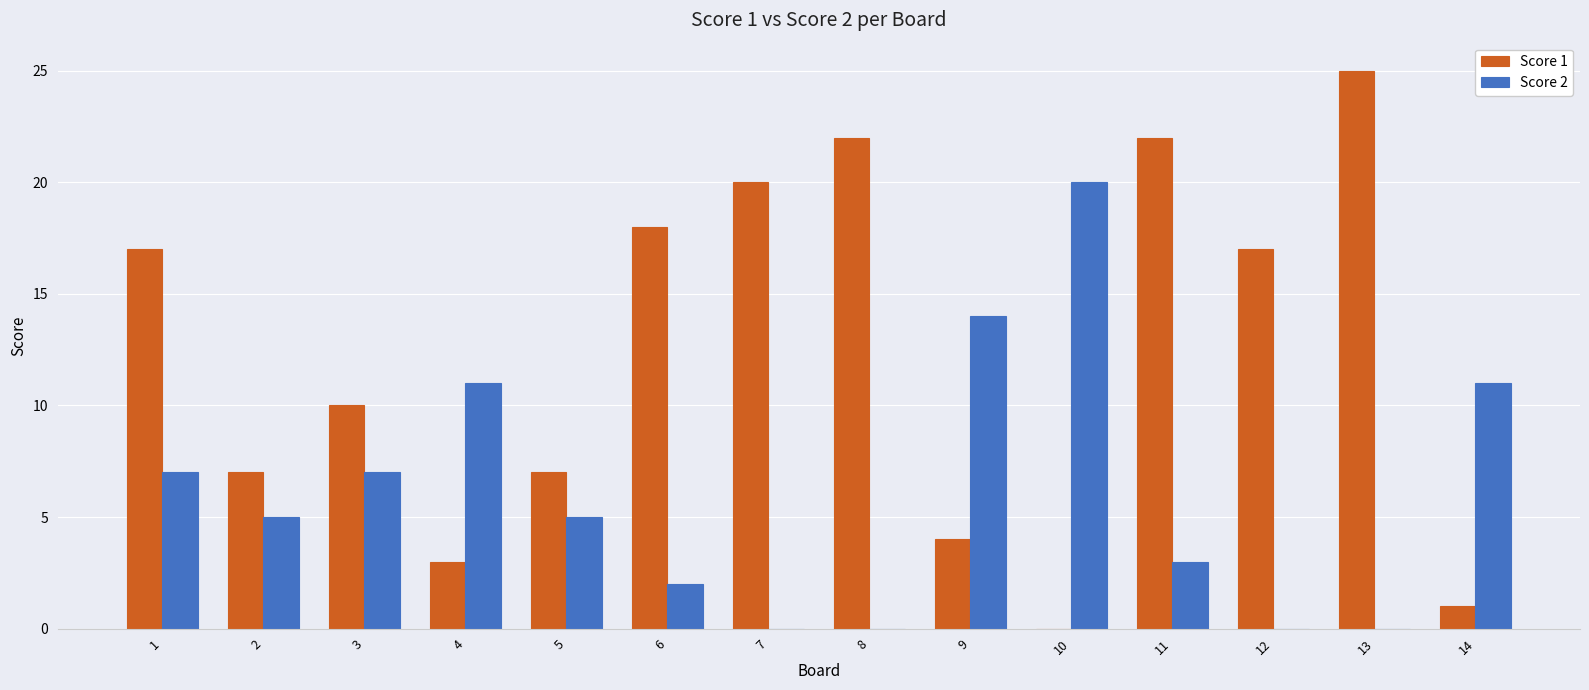

Is it true that Score 2 equals 4 at 14?

False